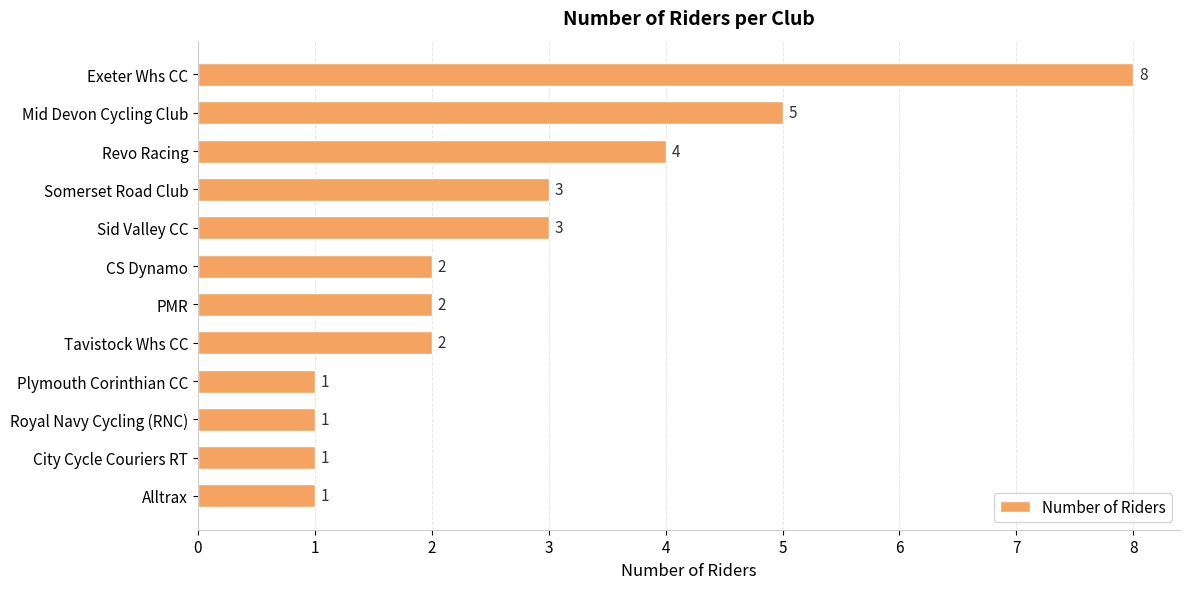

What is the maximum value shown in the chart?

8